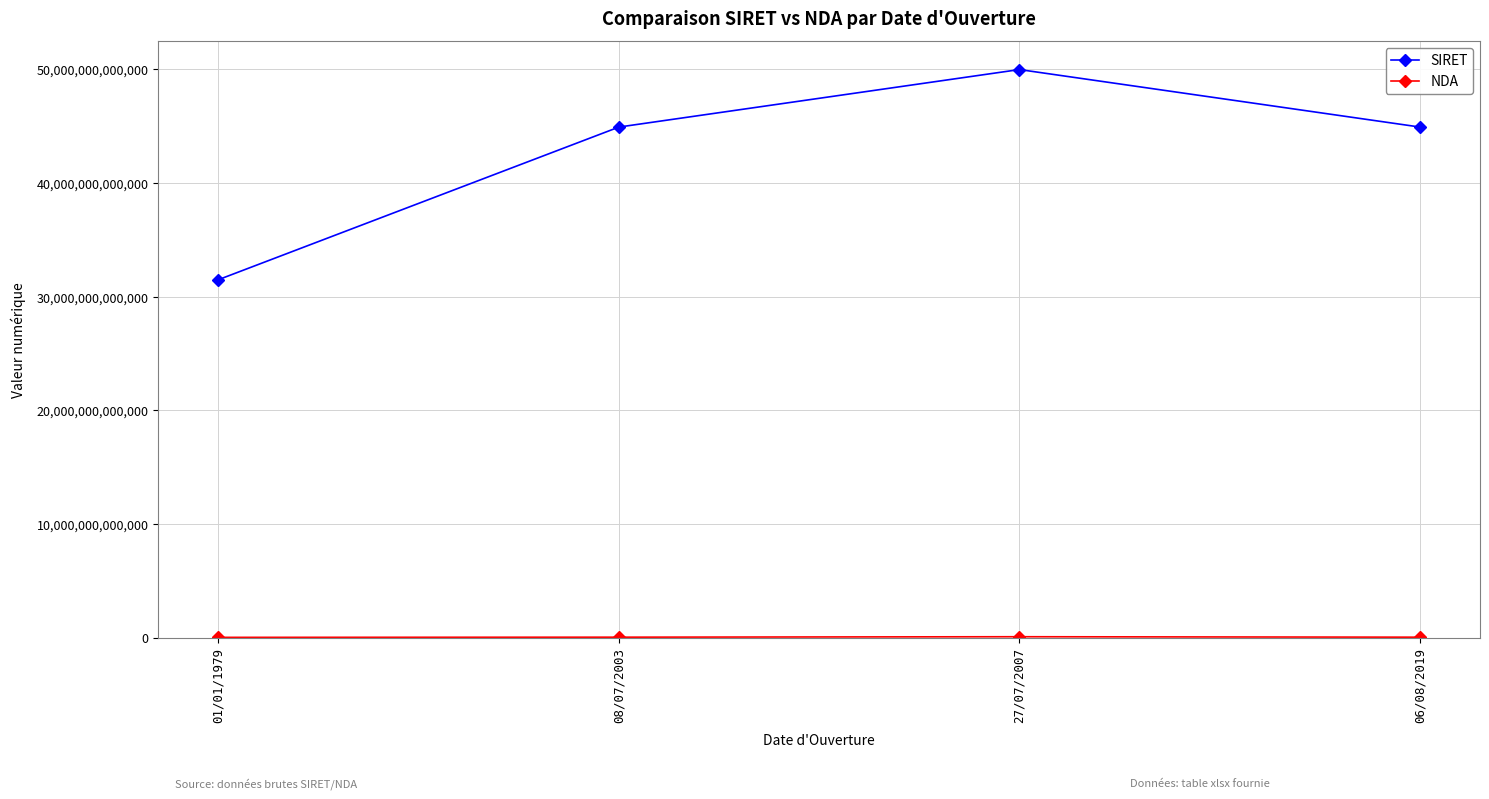

What is the label of the 3rd point from the right?

08/07/2003